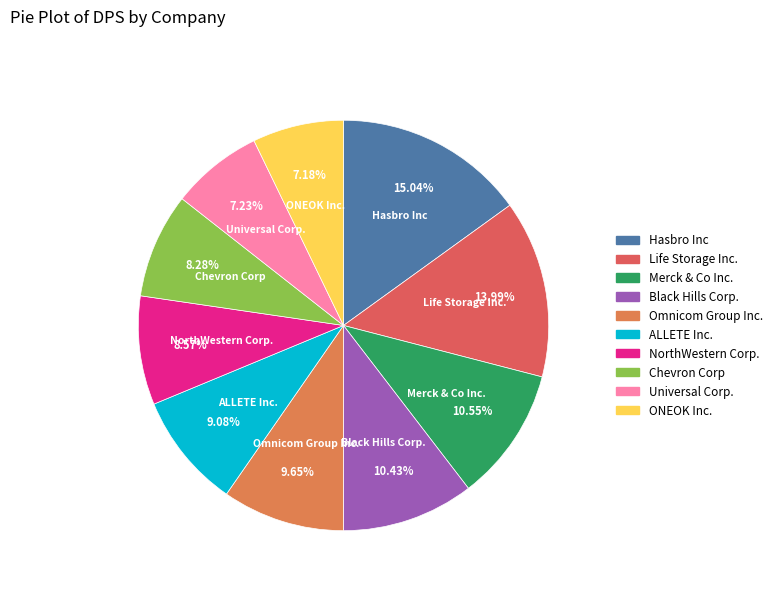

Which category has the biggest portion of the pie?

Hasbro Inc